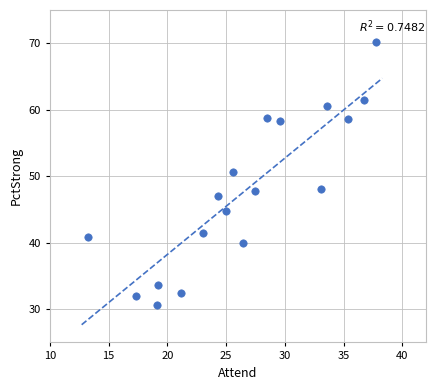

What is the range of Y values (max minus min)?

39.6